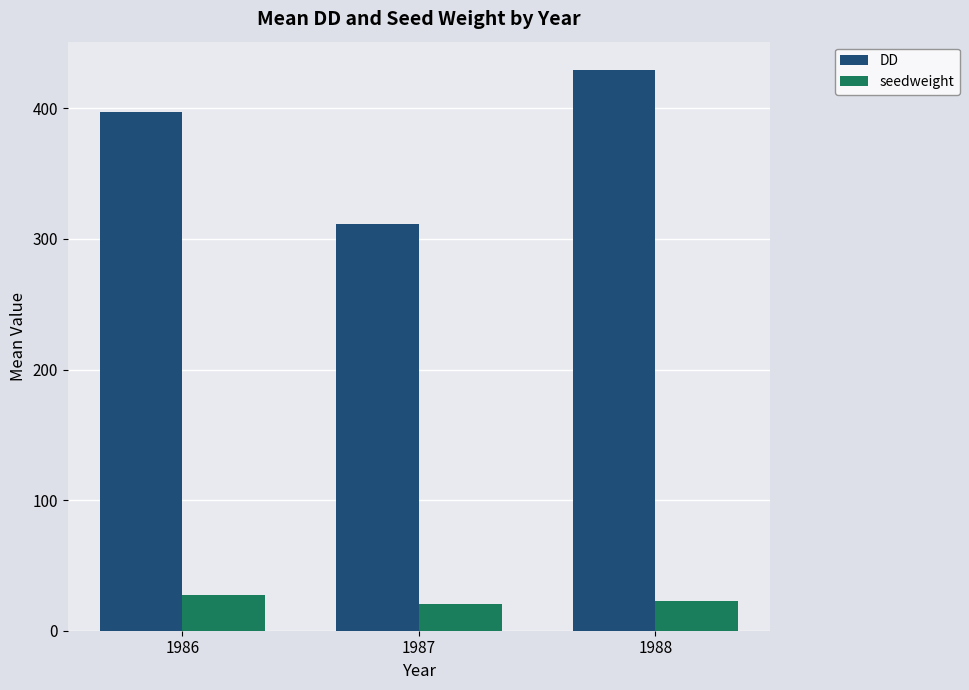

How many categories are shown in the chart?

3